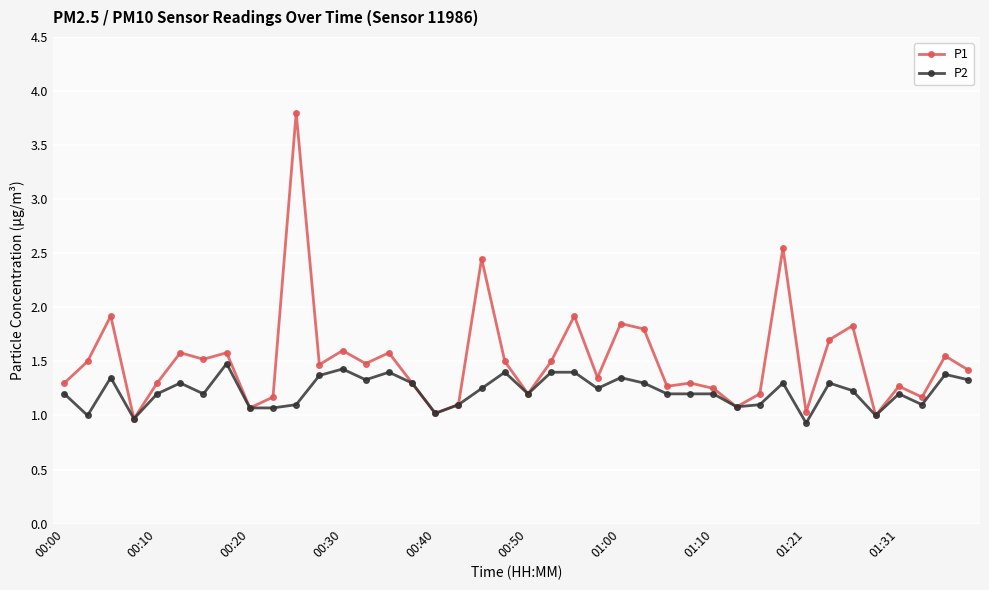

Which series has the largest total across all categories?

P1